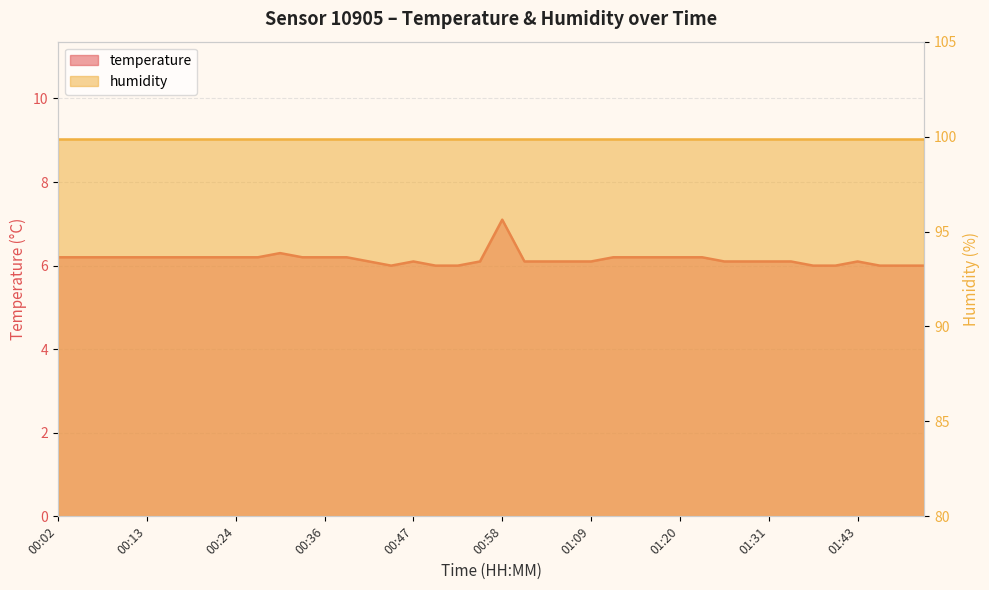

What is the difference between the values at 00:41 and 00:52?

0.1